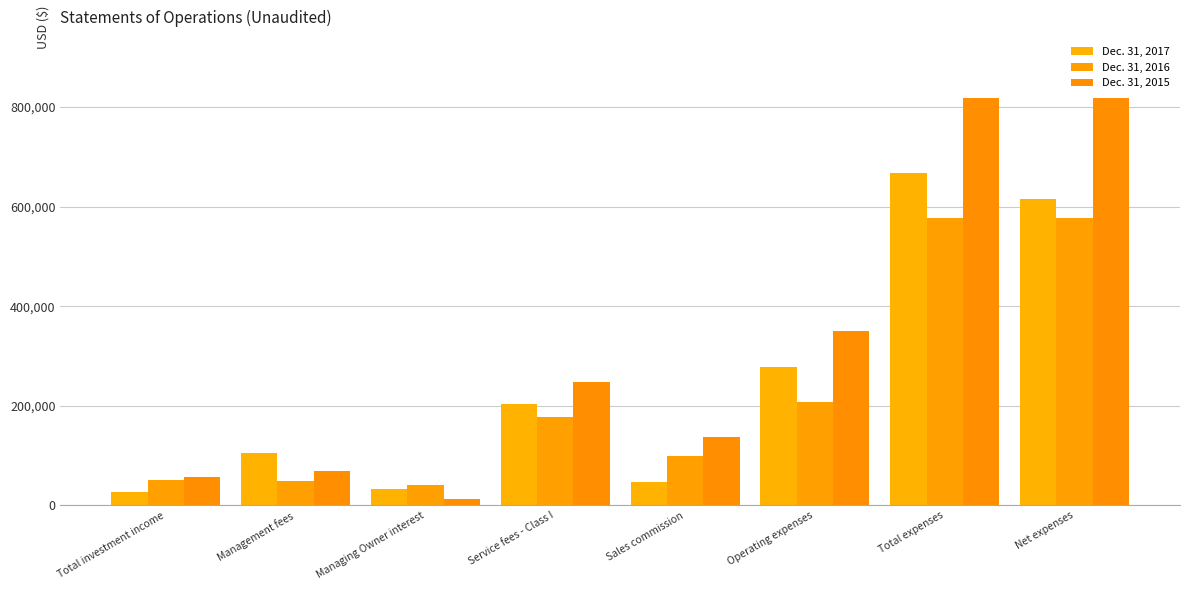

At which category is the sum across all series the highest?

Total expenses